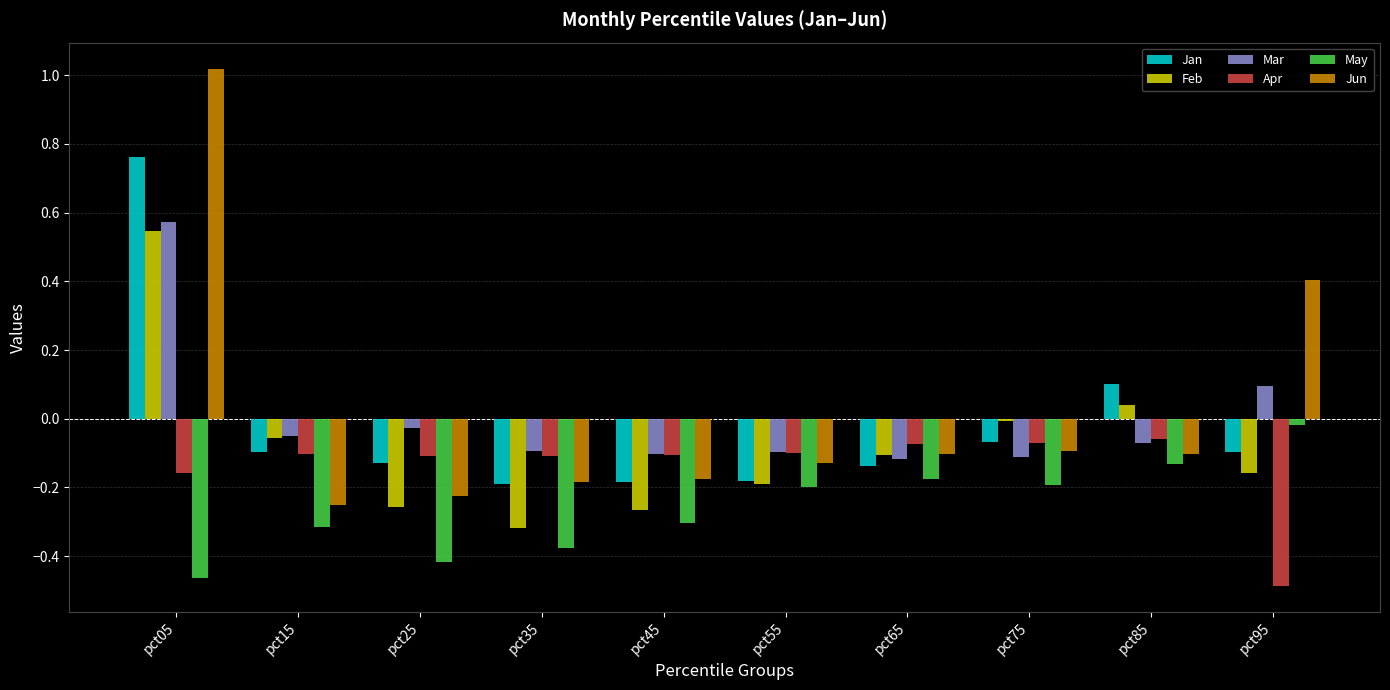

What is the difference between the second highest and second lowest values in the Feb series?

0.3